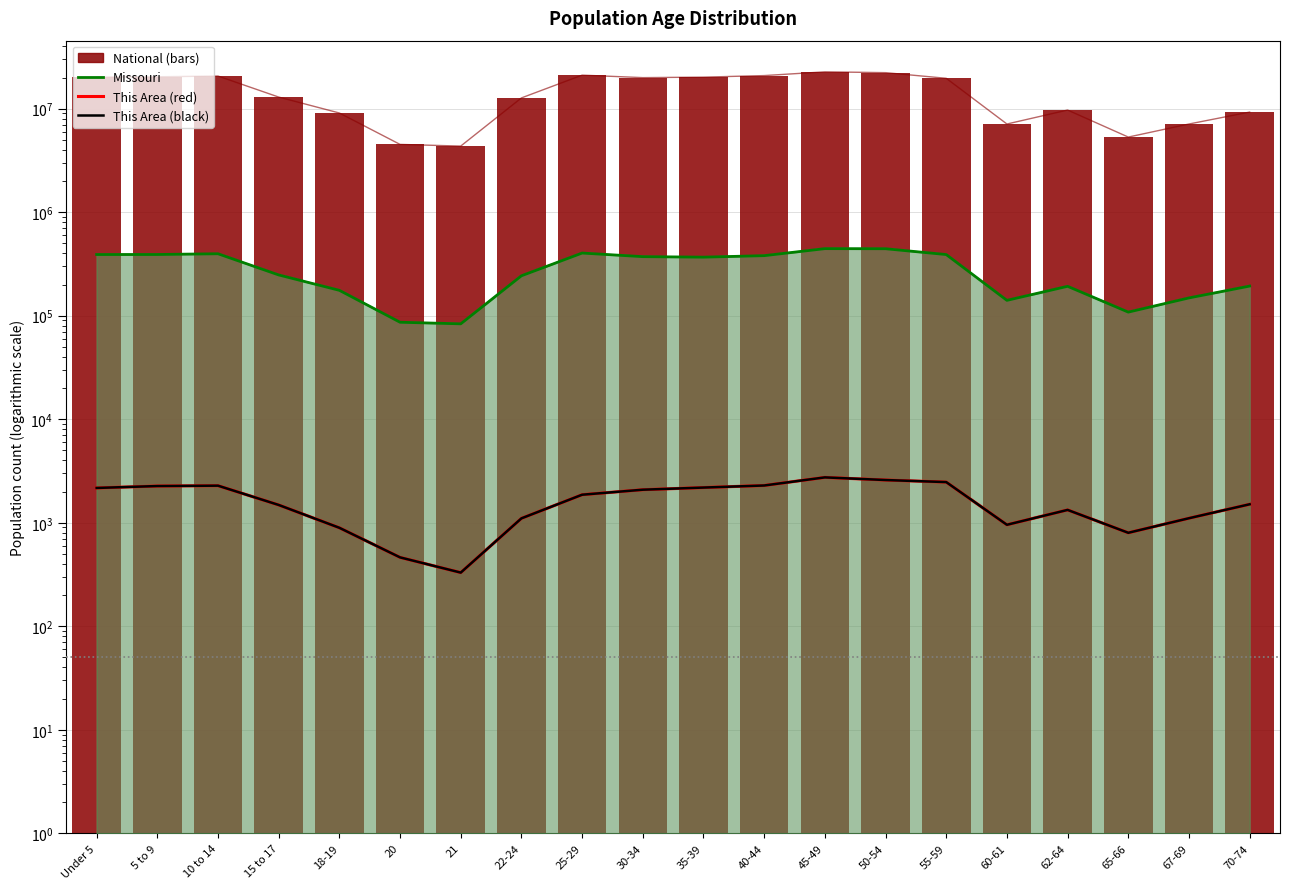

Where does the Missouri (line) series first go above 368070?

Under 5